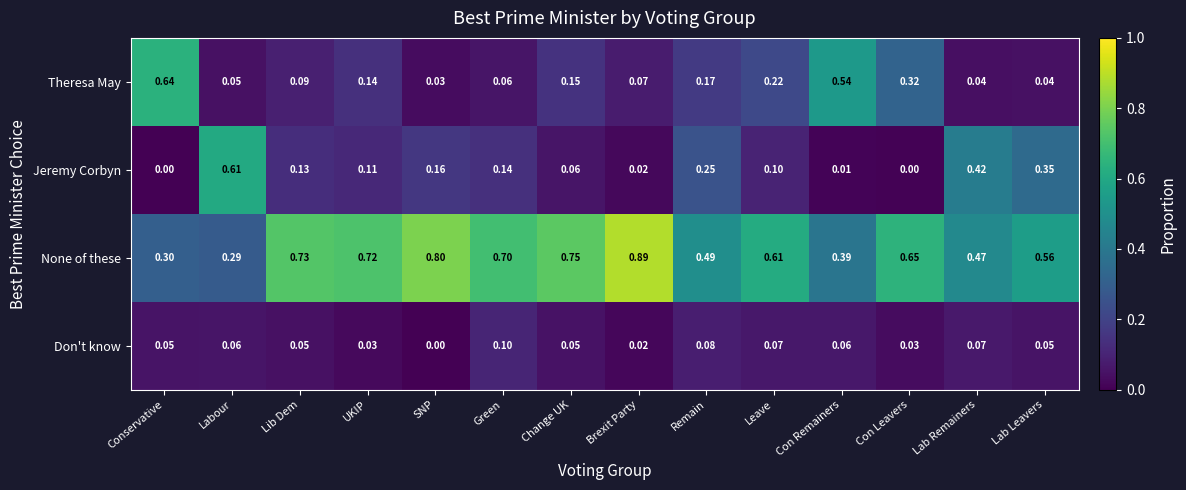

Where is None of these nearest to the value 0?

Labour